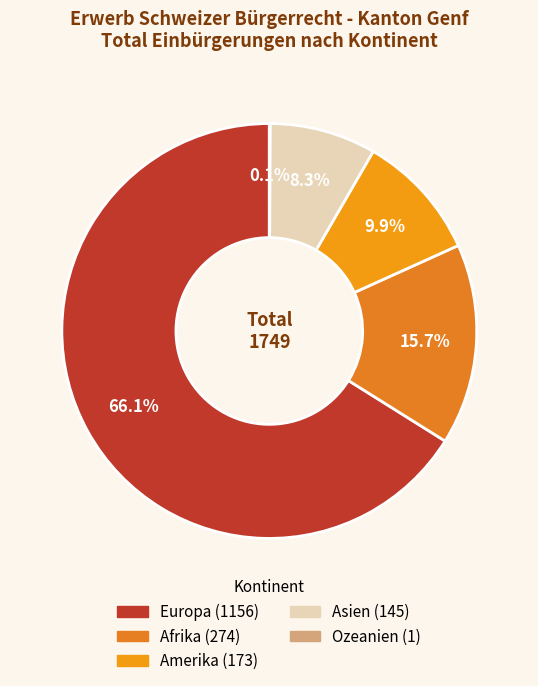

Does Ozeanien account for over 50% of the chart?

No